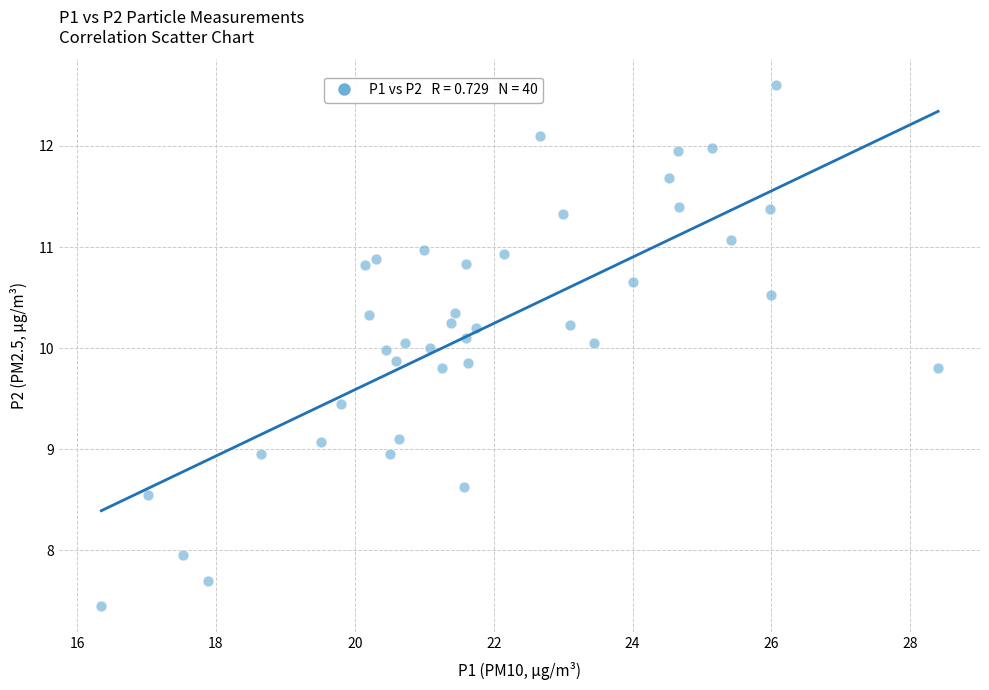

What is the range of X values (max minus min)?

12.0